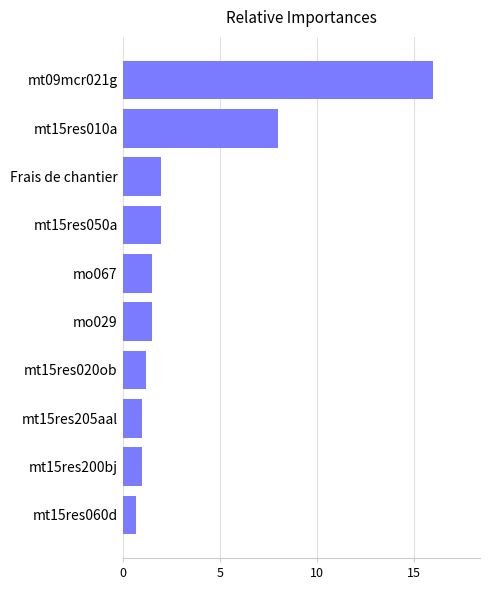

What is the smallest value displayed?

0.7